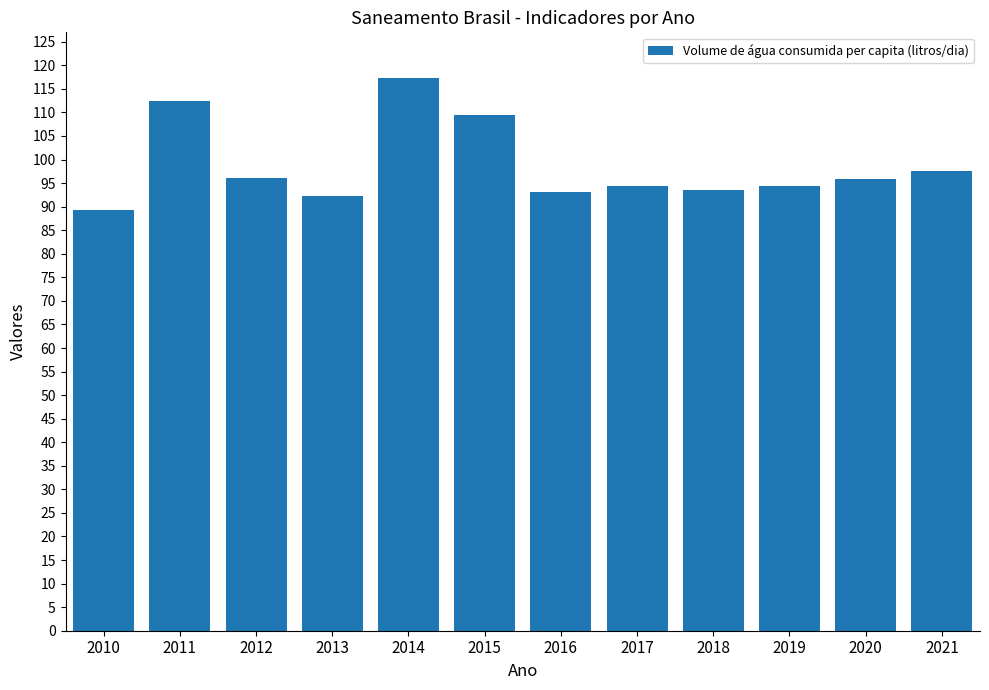

Approximately how many times larger is the value at 2018 compared to 2020?

1.0